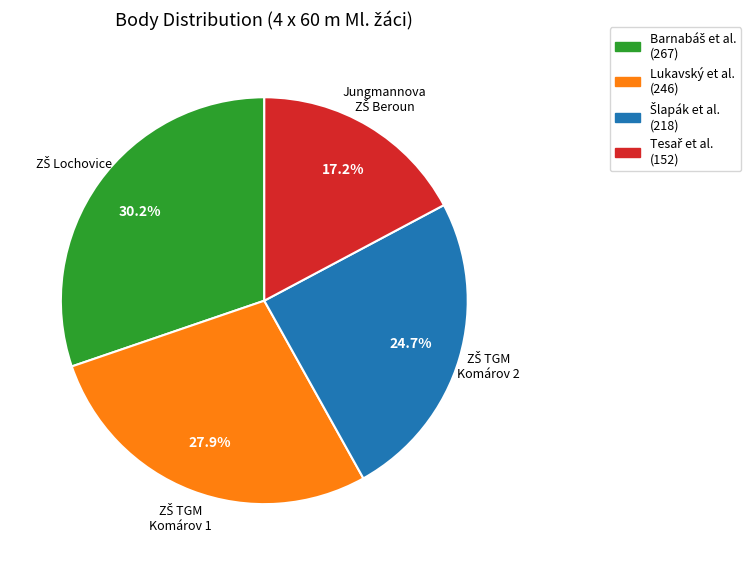

Is there a majority slice in this chart?

No